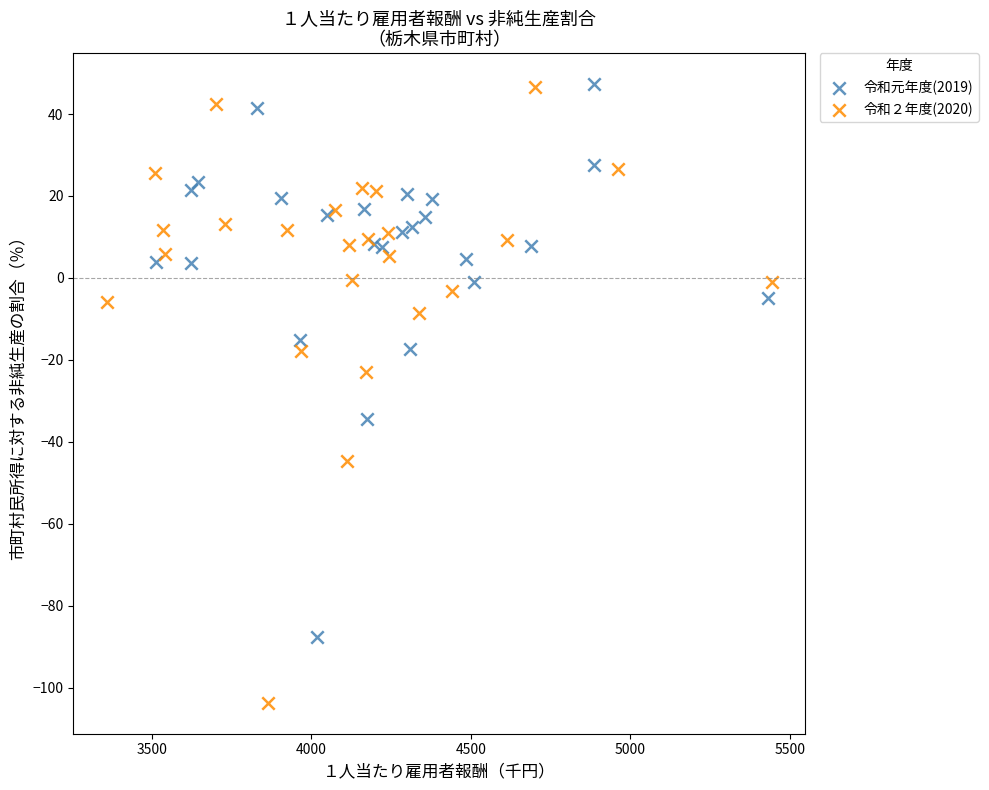

Which series has the widest spread of Y values?

令和２年度(2020)